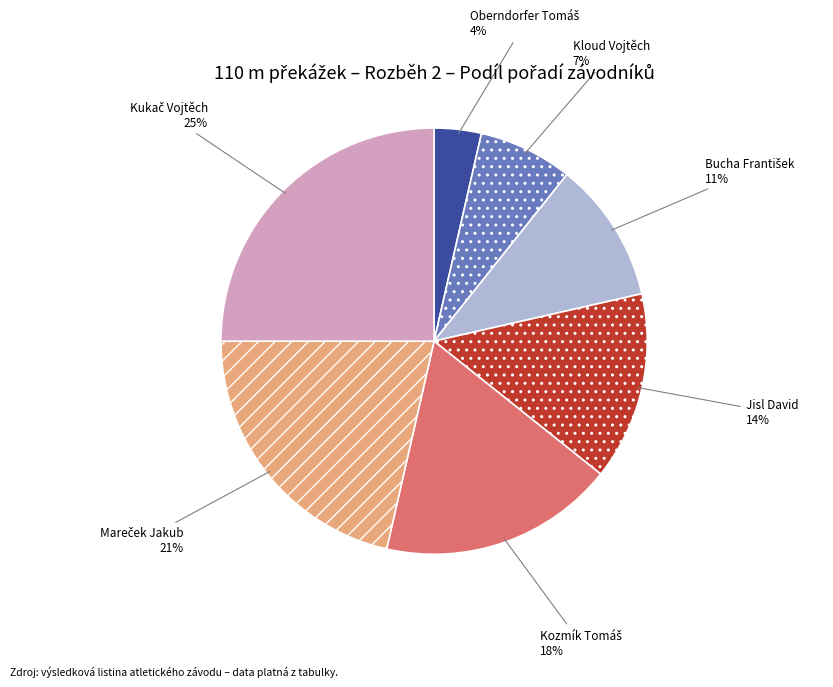

Count the number of slices in the pie.

7